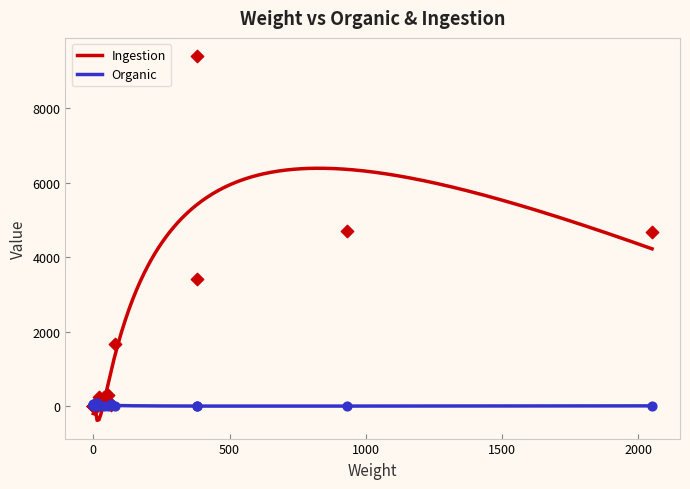

Which series contains the lowest Y value?

Organic